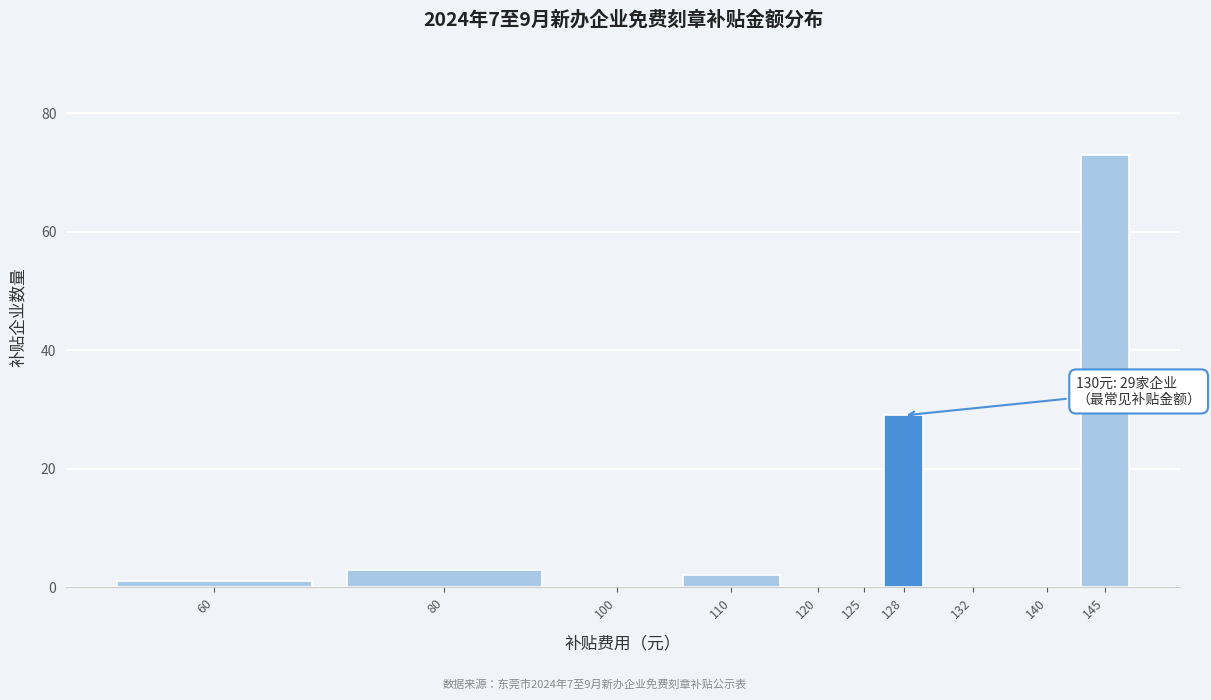

Reading left to right, extract all data points from this chart.

60=1	80=3	100=0	110=2	120=0	125=0	128=29	132=0	140=0	145=73